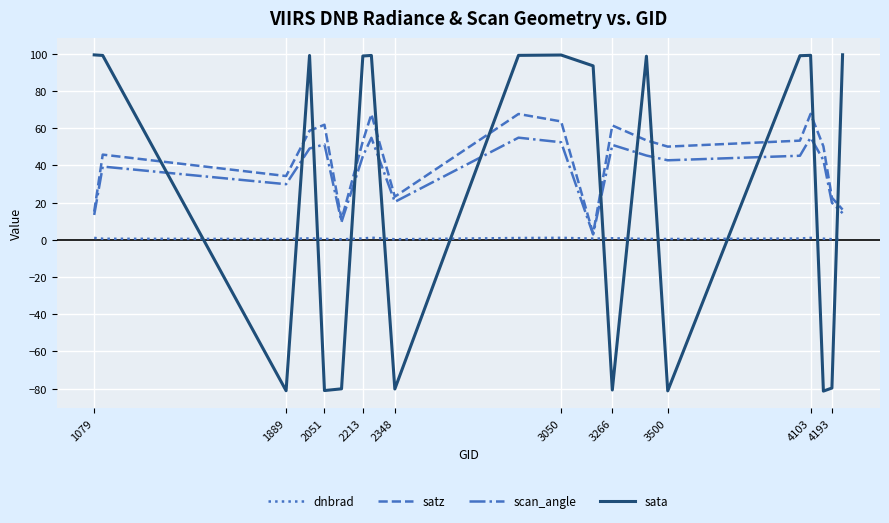

After their last crossing, which series has the higher values: sata or scan_angle?

sata